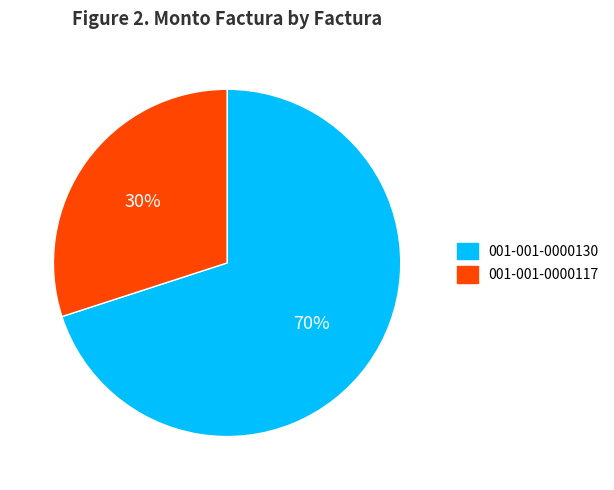

Approximately how many times larger is the value at 001-001-0000130 compared to 001-001-0000117?

2.3